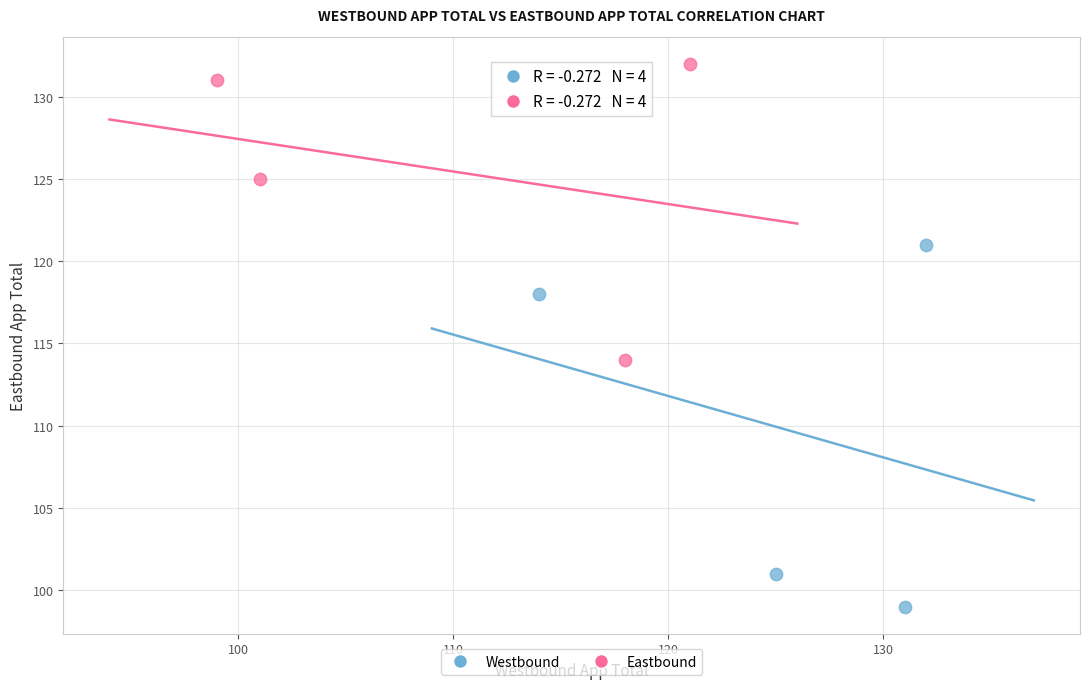

Which series contains the highest Y value?

Eastbound